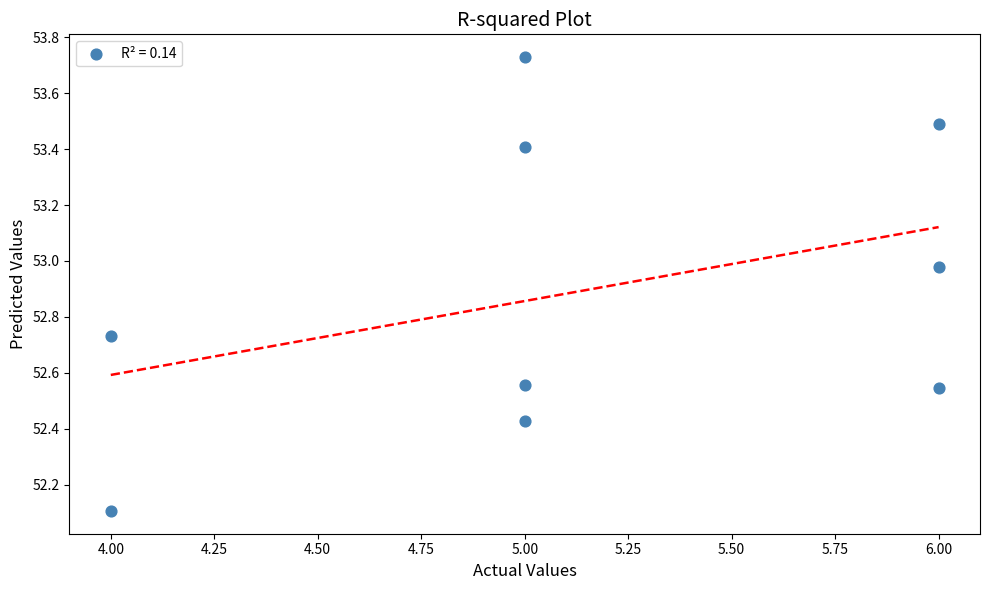

What is the average X value?

5.1